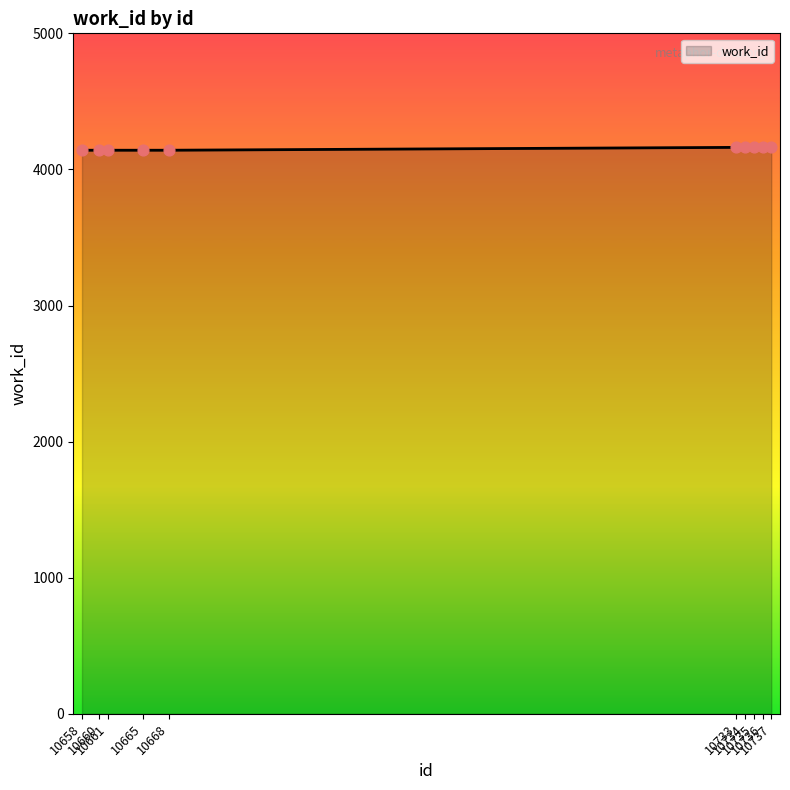

What is the ratio of the value at 10733 to the value at 10658?

1.0